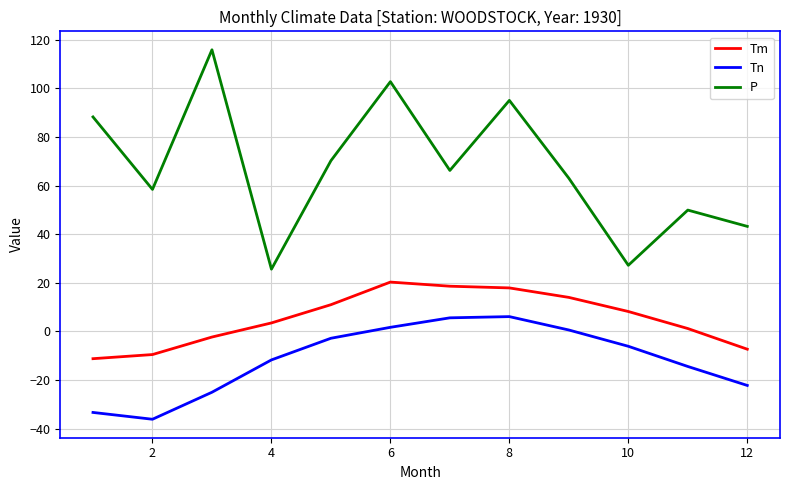

Which series has the widest spread of values?

P